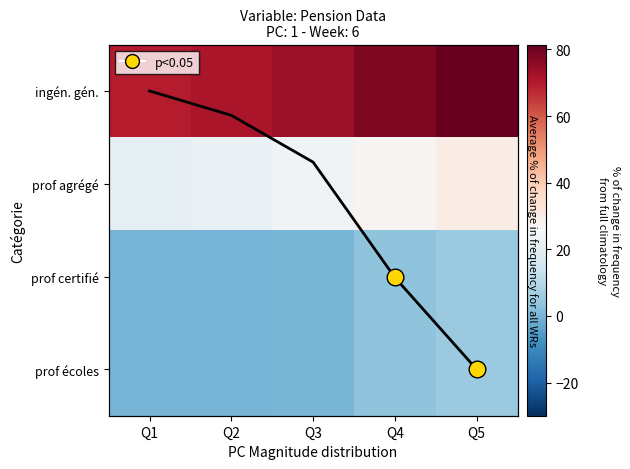

What is the lowest value of the prof agrégé series?

20.7